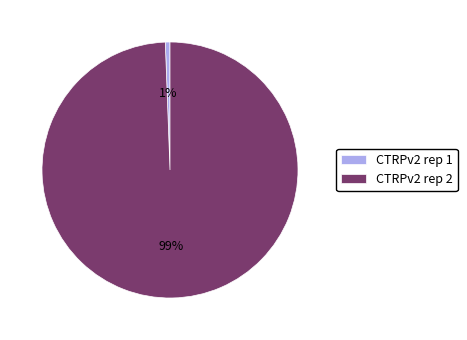

To the nearest percent, what is the average slice percentage?

50%